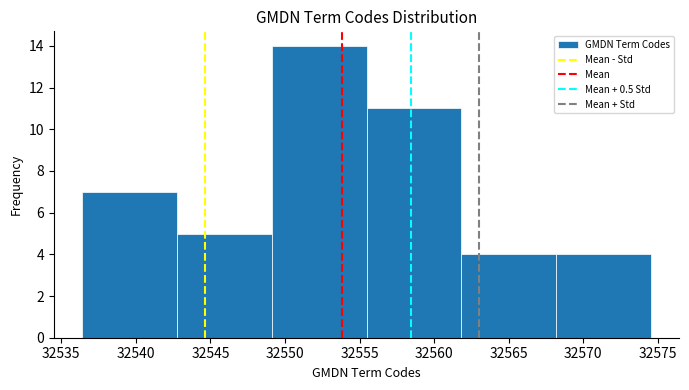

What is the height of the bar covering 32543.0 to 32549.0 on the x-axis? Neither the bar edges nor the heights are printed on the chart, so give them approximately, as read against the axes.

5